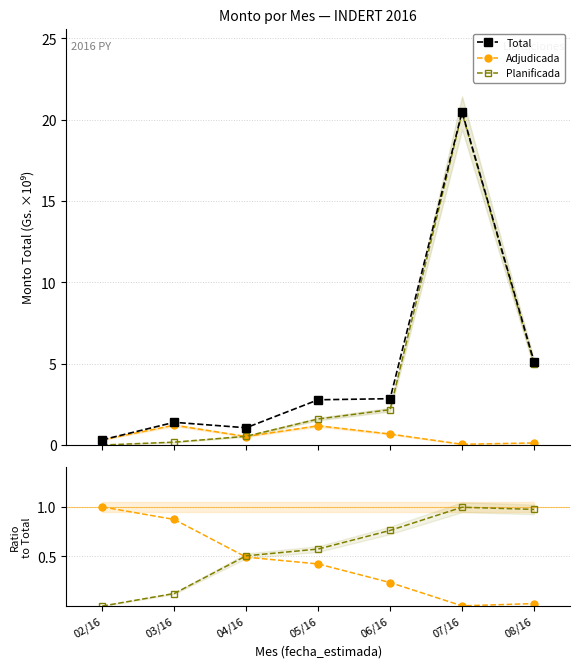

True or false: Adjudicada has more than 1 interior local peaks.

True